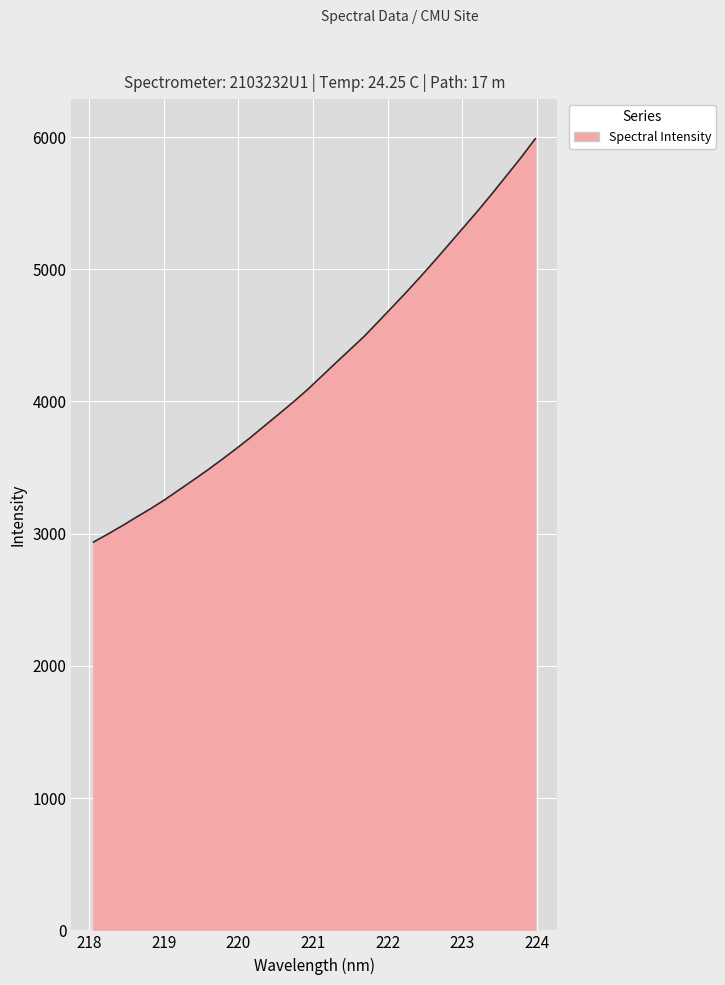

What is the difference between the maximum and minimum values?

3050.5